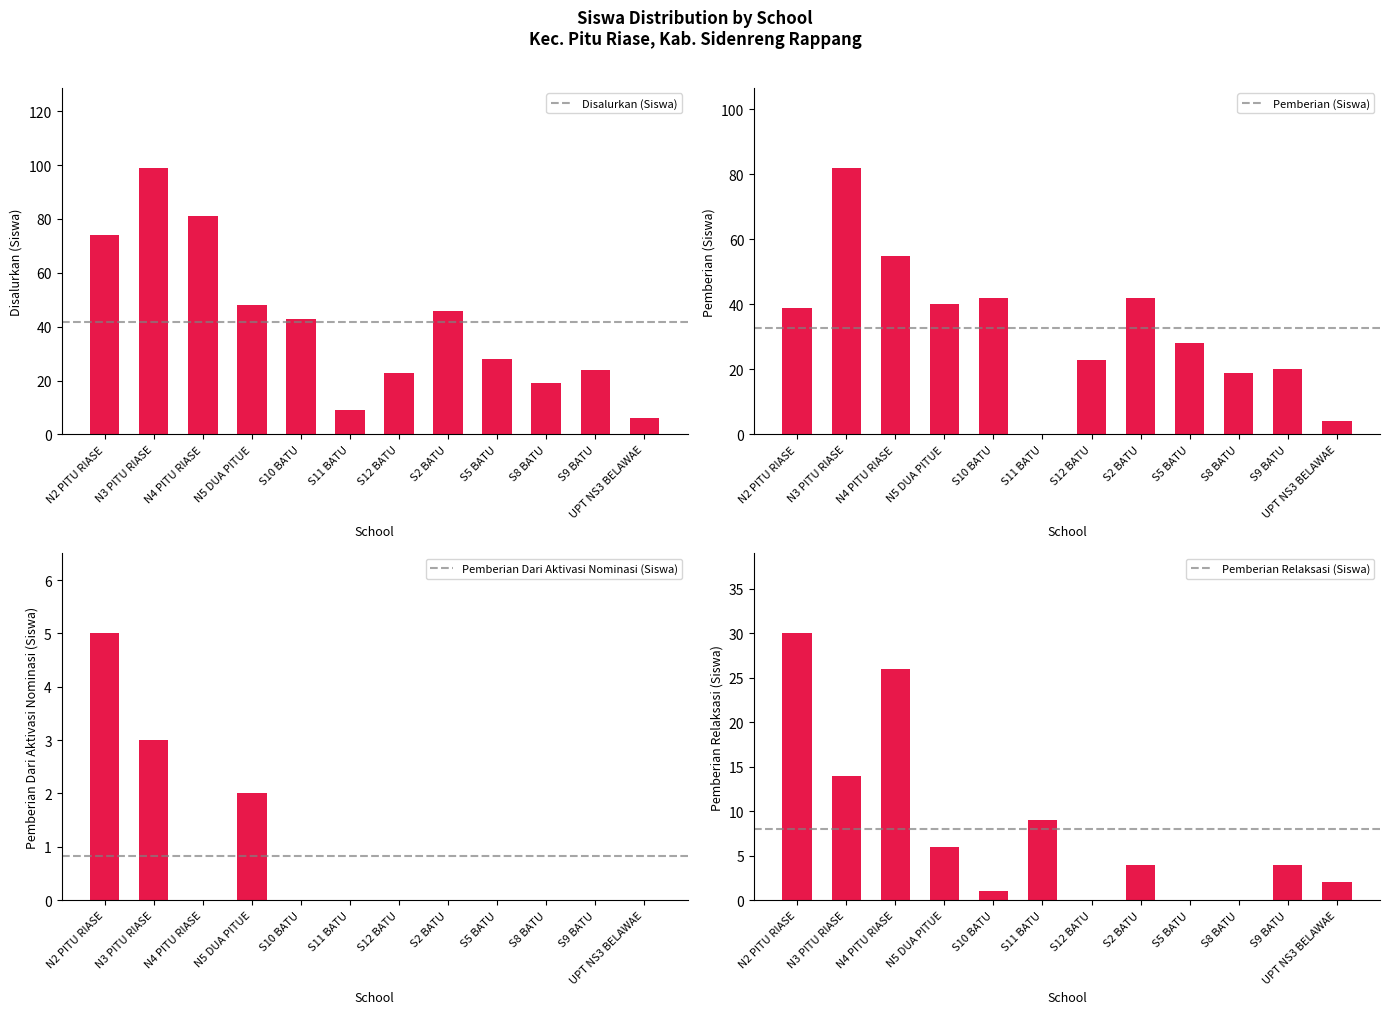

How many values in the Disalurkan (Siswa) series are below 43?

6